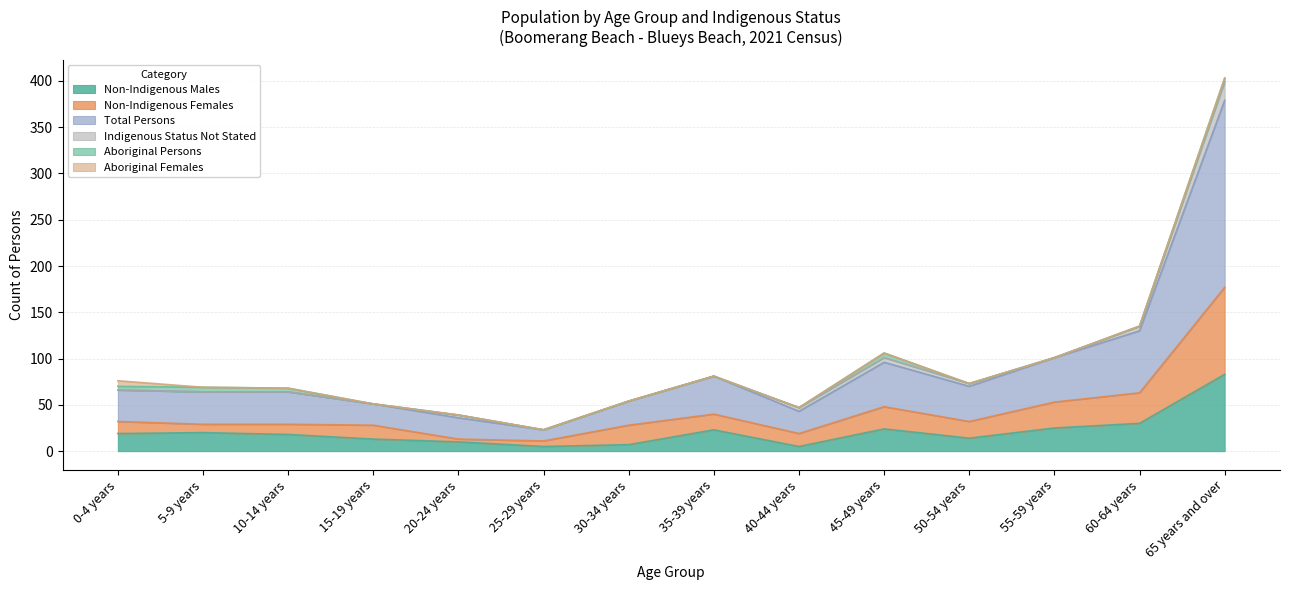

Which category has the highest value in the Non-Indigenous Males series?

65 years and over